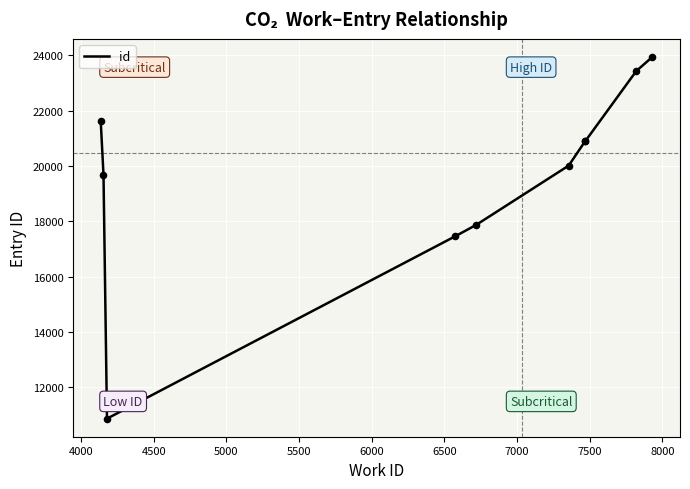

What is the maximum value shown in the chart?

23941